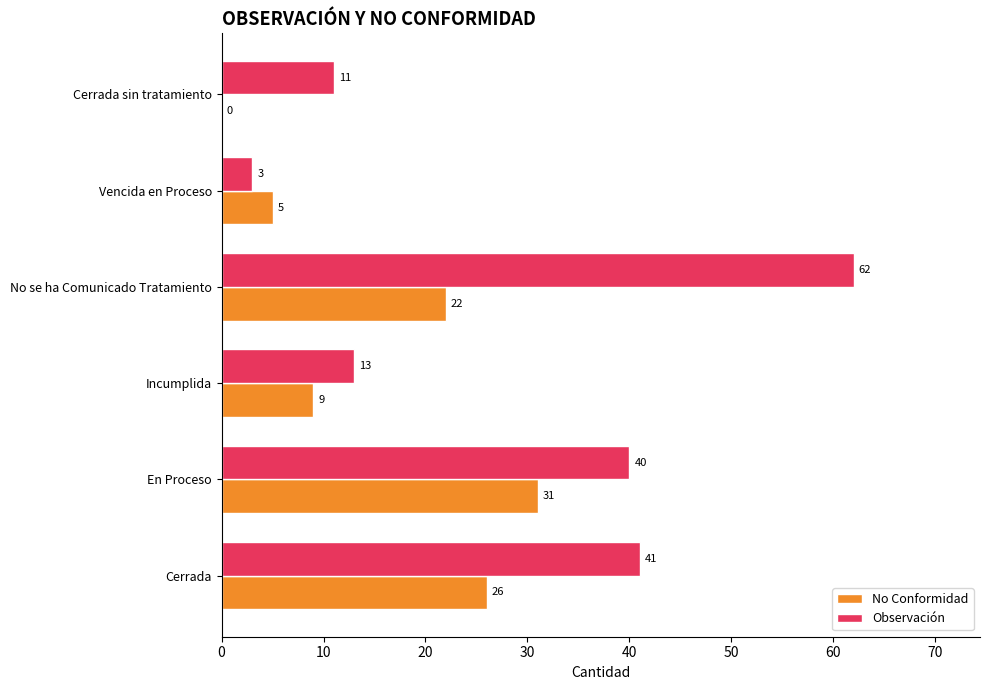

At which label is No Conformidad closest to 15?

Incumplida